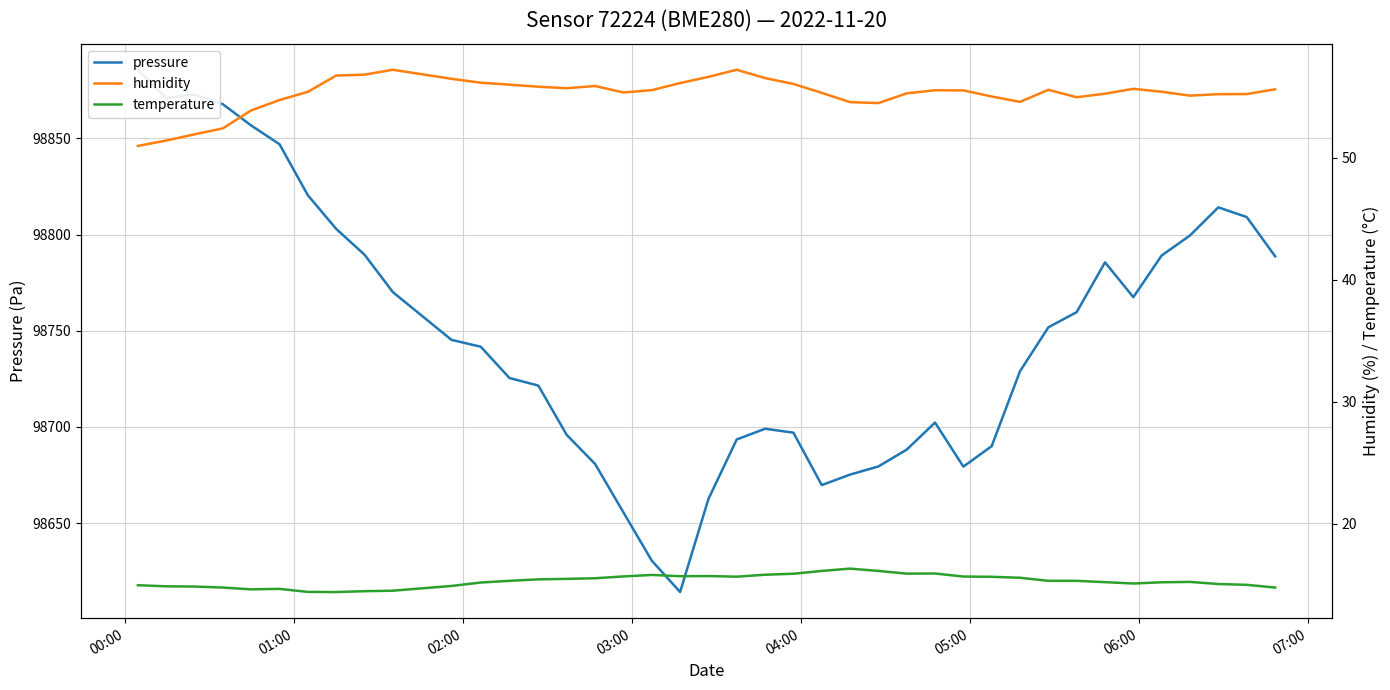

How many lines are shown in the chart?

3